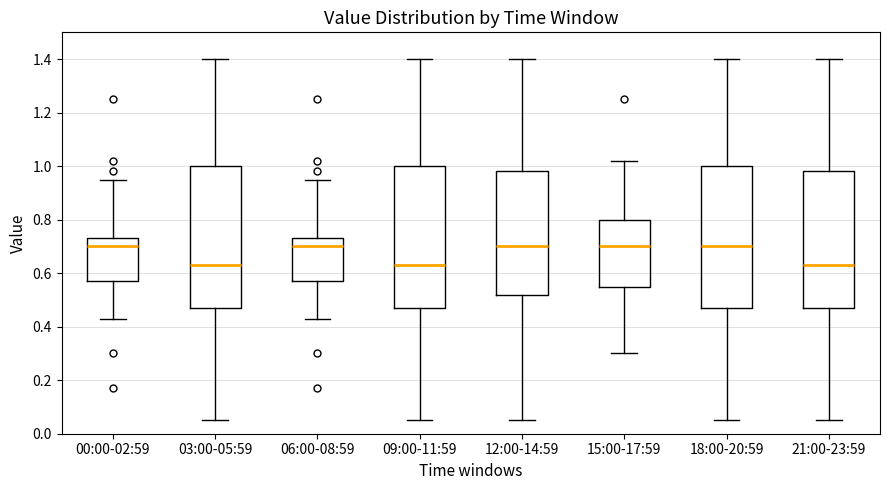

Where does the lower whisker of the box for 00:00-02:59 end on the y-axis? The values are not printed on the chart, so give them approximately, as read against the axis.

0.44